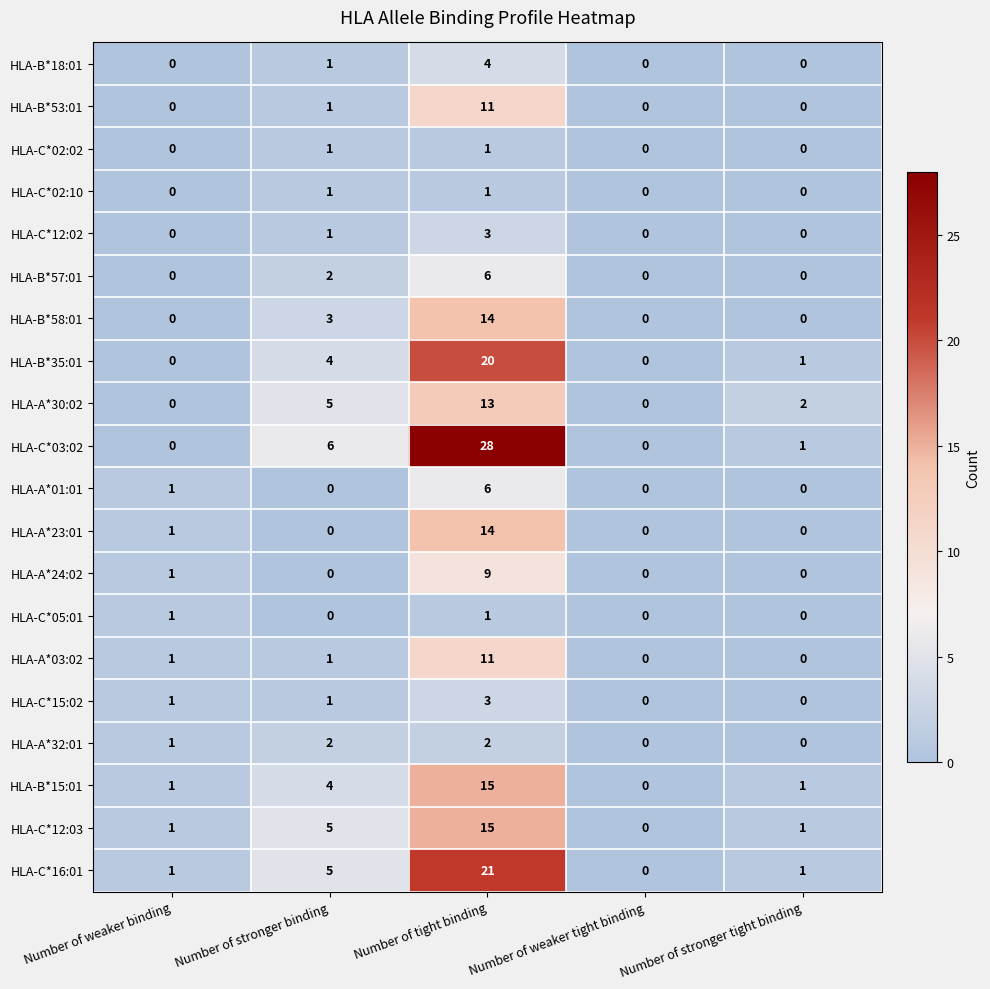

Which series has the largest total across all categories?

HLA-C*03:02